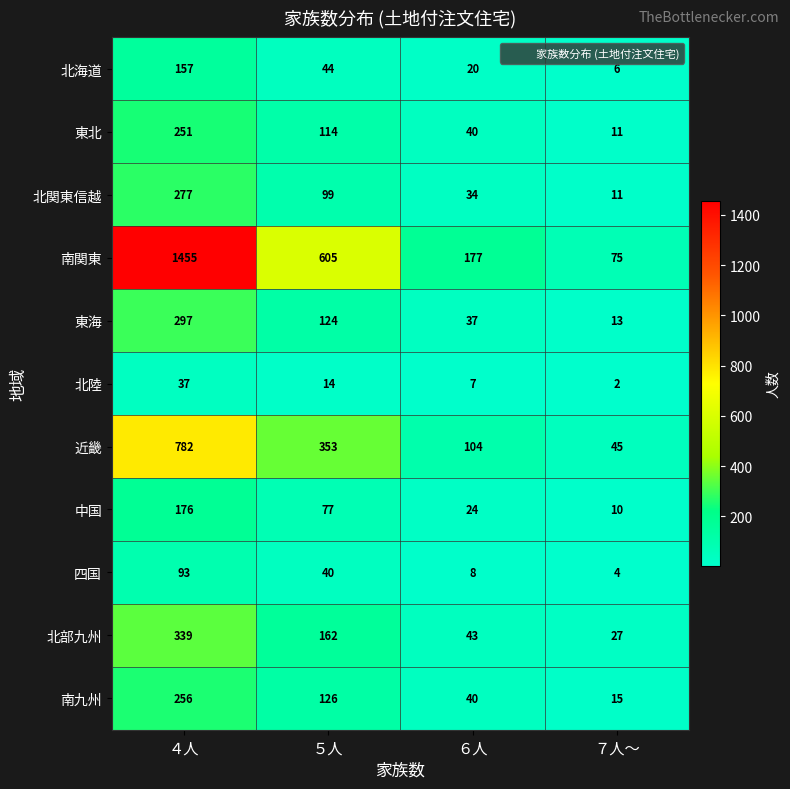

Where does the 南九州 series first go above 126?

４人